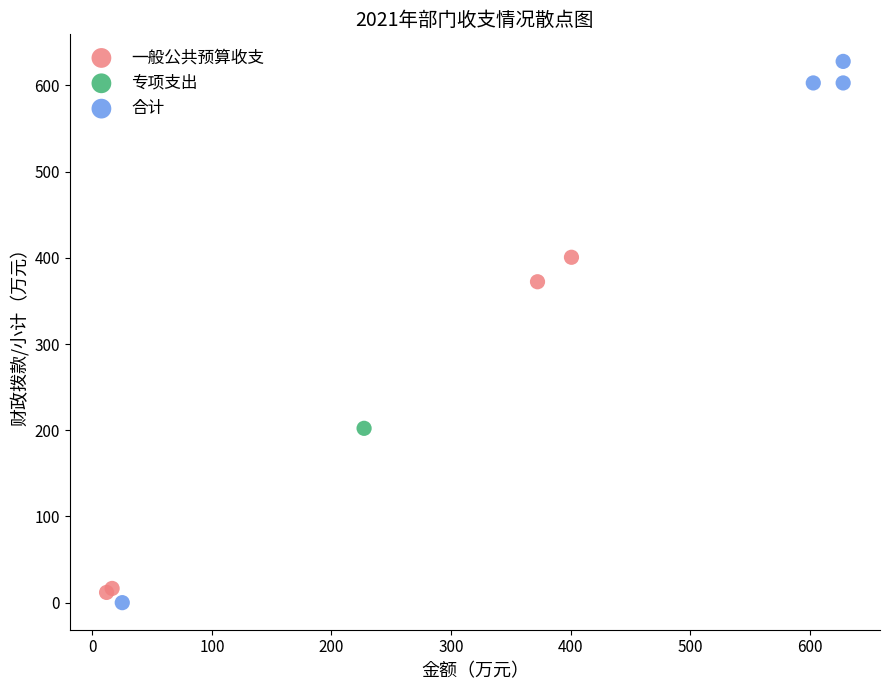

Which series reaches the minimum Y coordinate?

合计